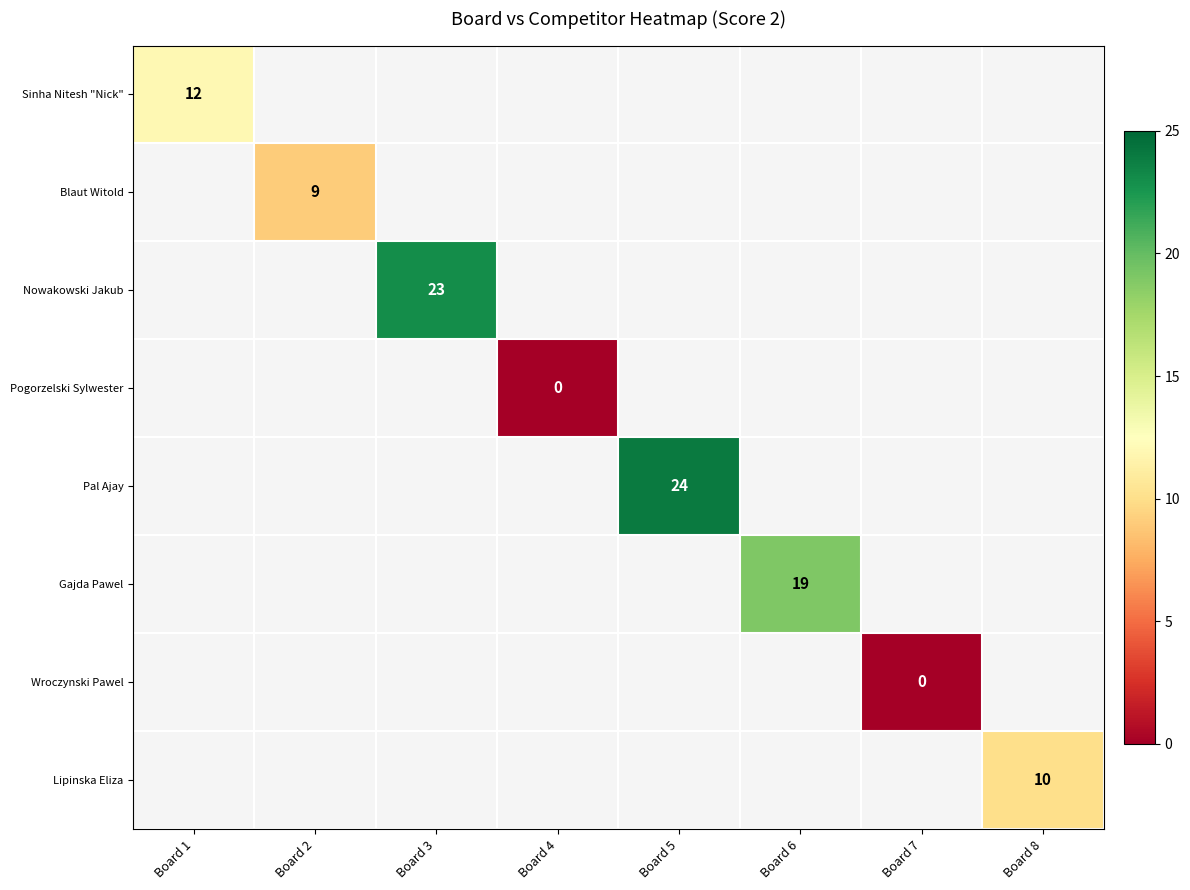

Which has a higher value, Board 8 or Board 5?

Board 5